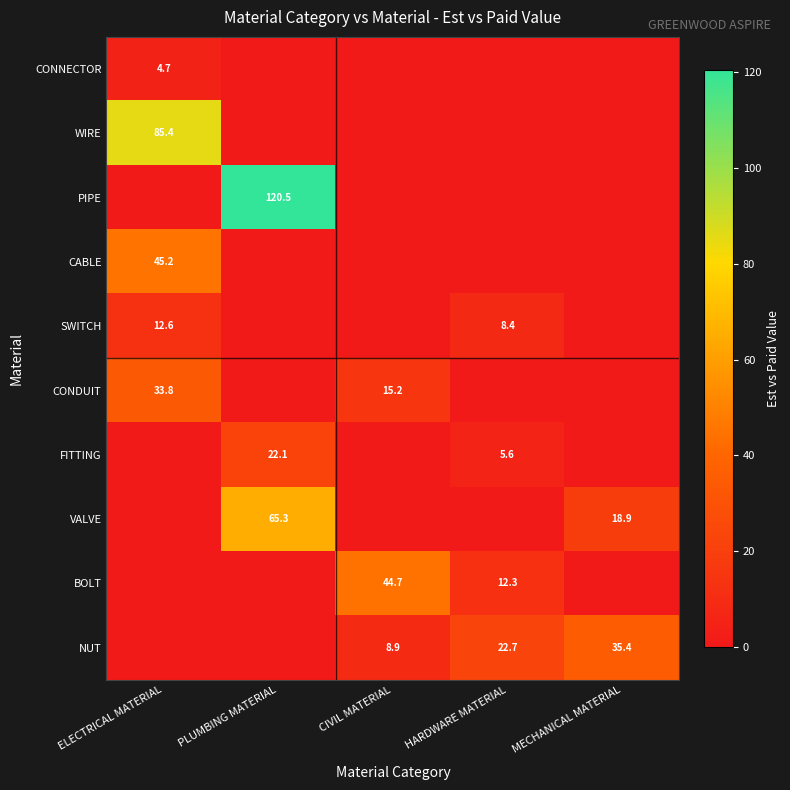

True or false: NUT has a value of 53.6 at MECHANICAL MATERIAL.

False